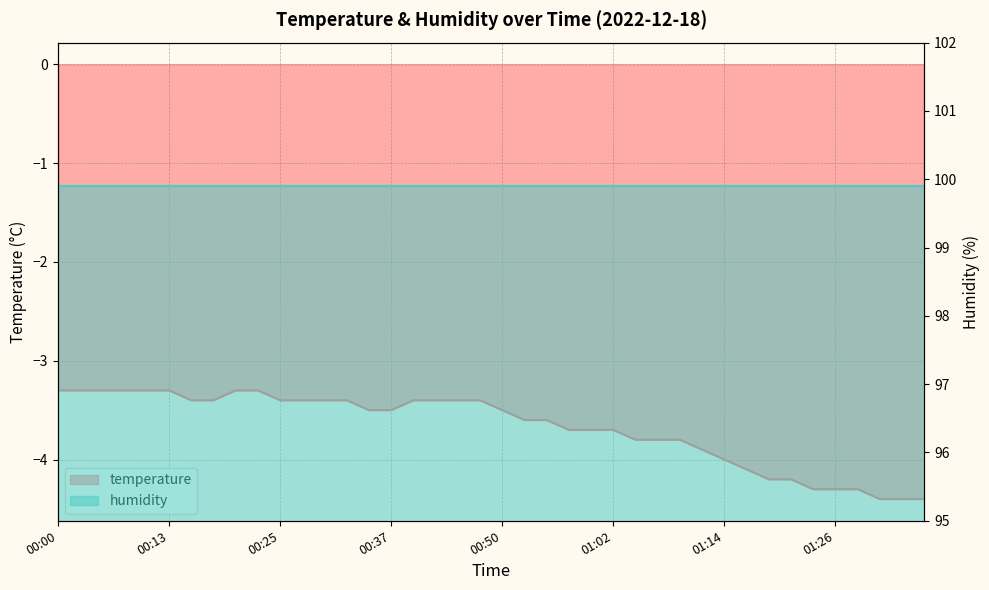

Is it true that the value at 01:09 is -3.8?

True